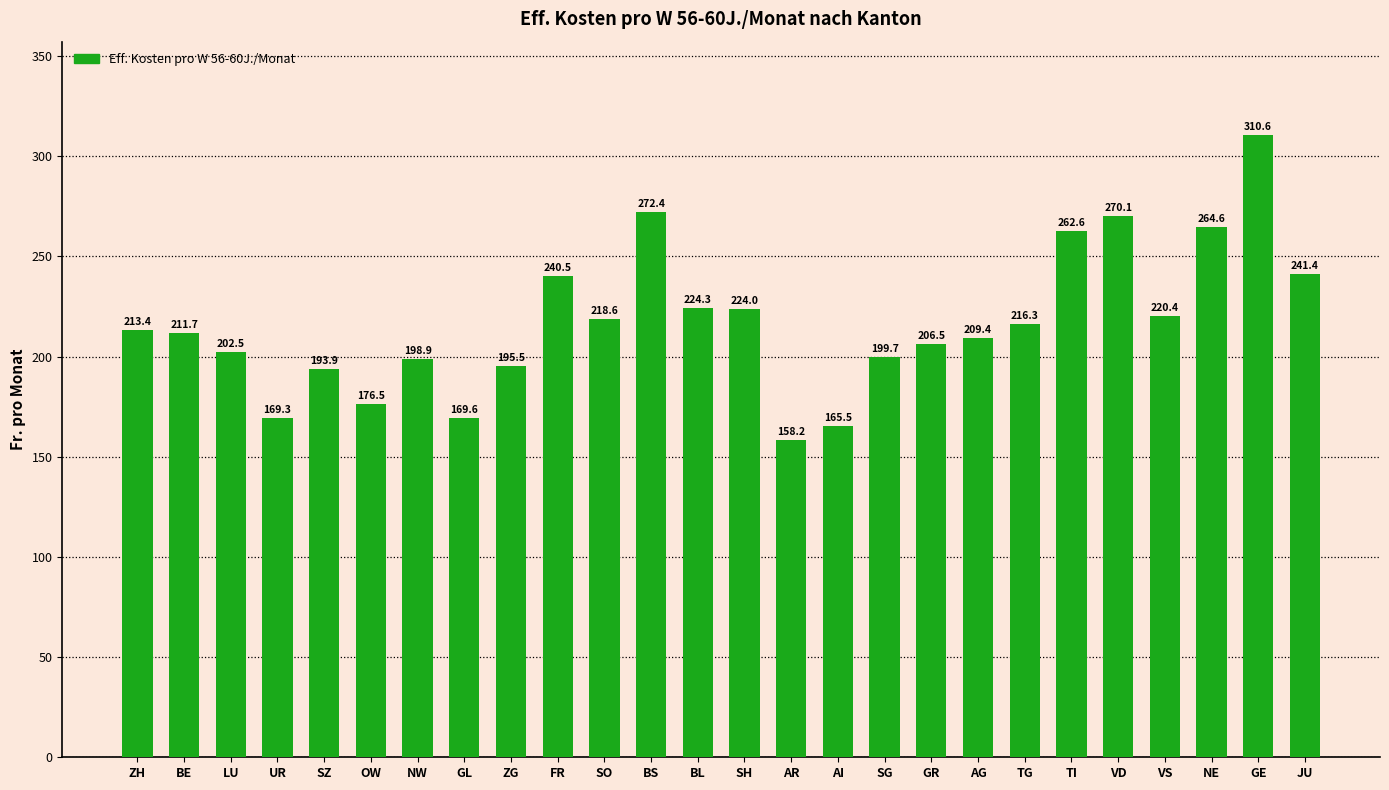

List the labels in order of value, smallest first.

AR, AI, UR, GL, OW, SZ, ZG, NW, SG, LU, GR, AG, BE, ZH, TG, SO, VS, SH, BL, FR, JU, TI, NE, VD, BS, GE